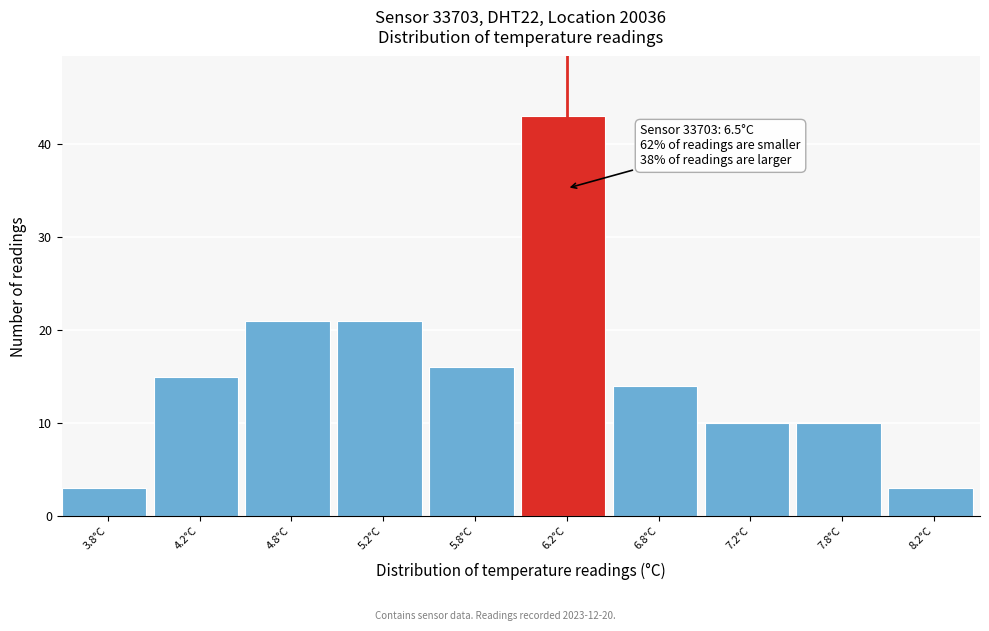

Reading left to right, extract all data points from this chart.

3	15	21	21	16	43	14	10	10	3